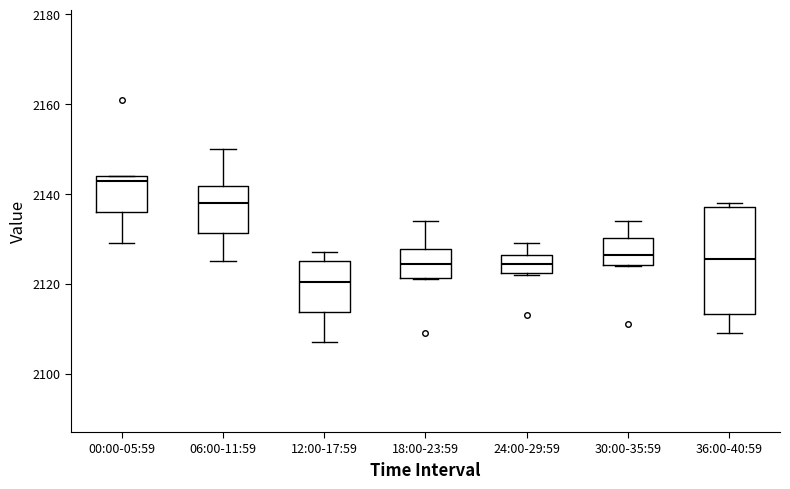

Reading left to right, transcribe this box plot: for each box, give where its median line is, the range the box spans, and where its two whiskers end, as read against the y-axis. The values are not printed on the chart, so give them approximately, as read against the axis.

00:00-05:59: median 2144 (just below the box's upper edge), box 2136 to 2144, whiskers 2130 to 2144
06:00-11:59: median 2138, box 2132 to 2142, whiskers 2126 to 2150
12:00-17:59: median 2120, box 2114 to 2126, whiskers 2108 to 2128
18:00-23:59: median 2124, box 2122 to 2128, whiskers 2122 to 2134
24:00-29:59: median 2124, box 2122 to 2126, whiskers 2122 to 2130
30:00-35:59: median 2126, box 2124 to 2130, whiskers 2124 to 2134
36:00-40:59: median 2126, box 2114 to 2138, whiskers 2110 to 2138 (just above the box's upper edge)